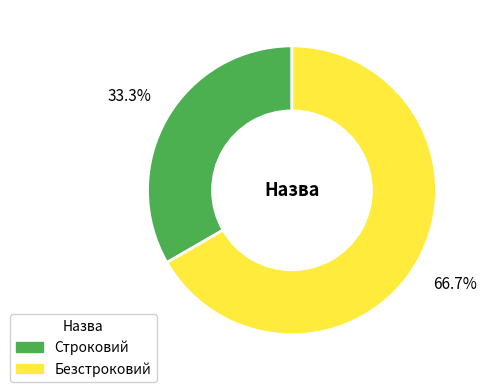

Count the number of slices in the pie.

2